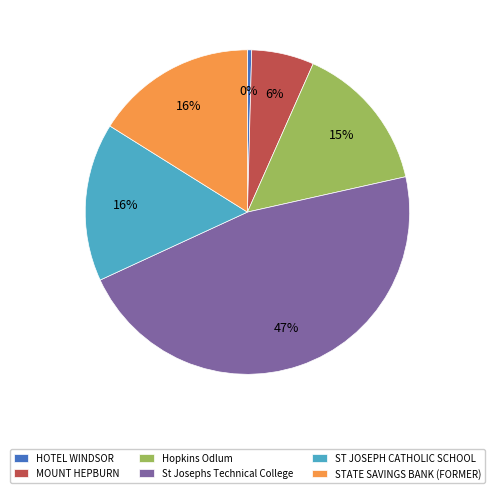

Is the sum of ST JOSEPH CATHOLIC SCHOOL and STATE SAVINGS BANK (FORMER) greater than half?

No